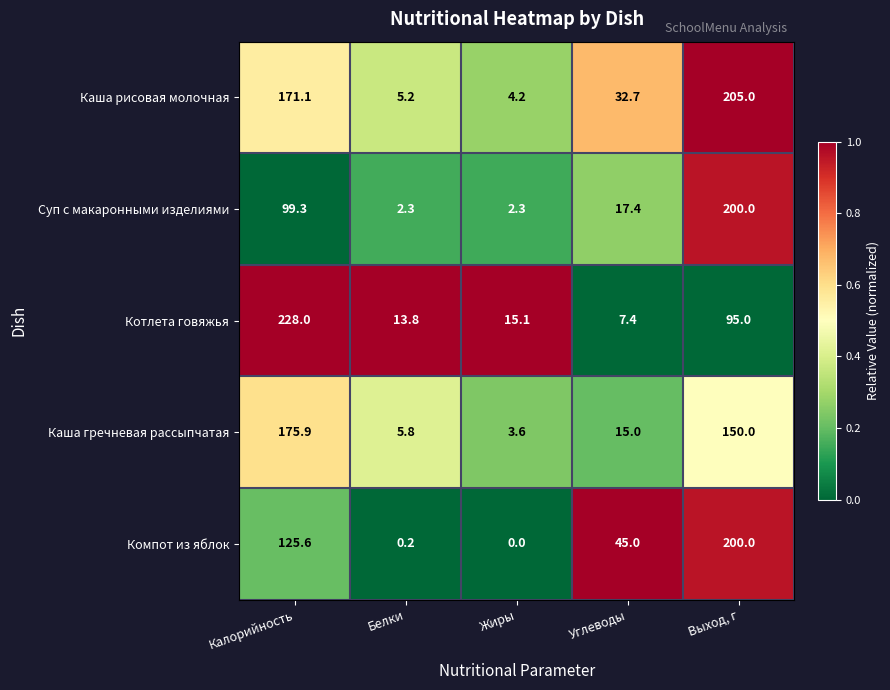

What is the difference between the maximum and minimum values in the Суп с макаронными изделиями series?

197.7